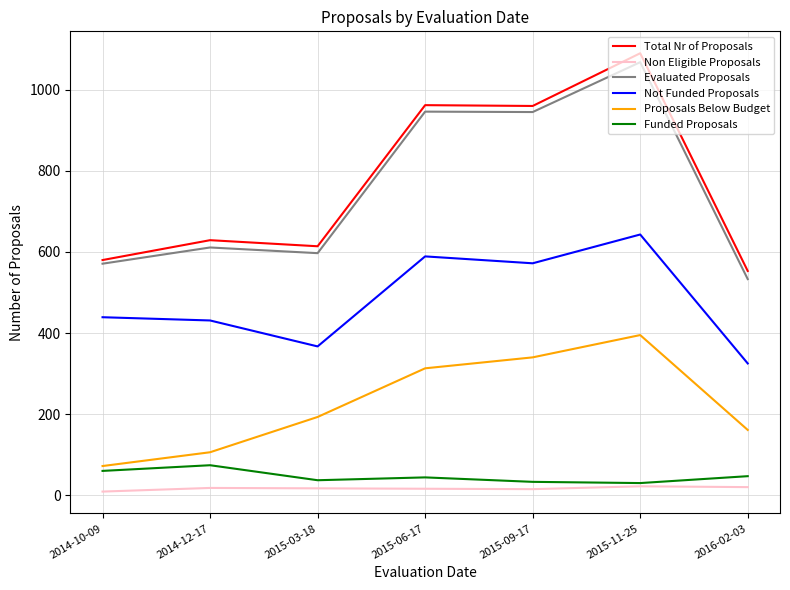

The value of Funded Proposals at 2015-06-17 is 44. True or false?

True